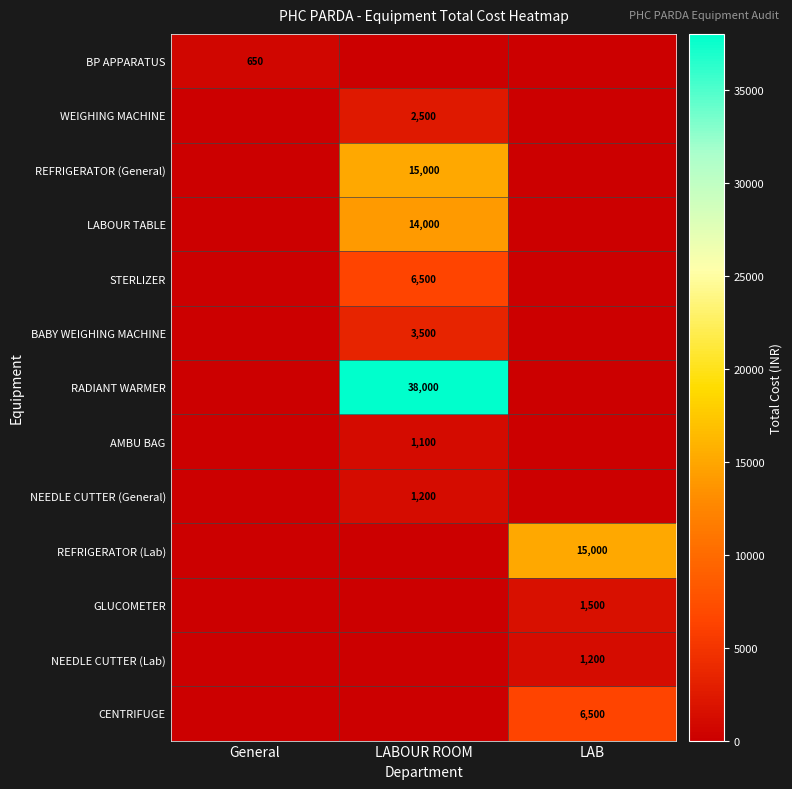

The RADIANT WARMER series shows 26022 at LABOUR ROOM. True or false?

False